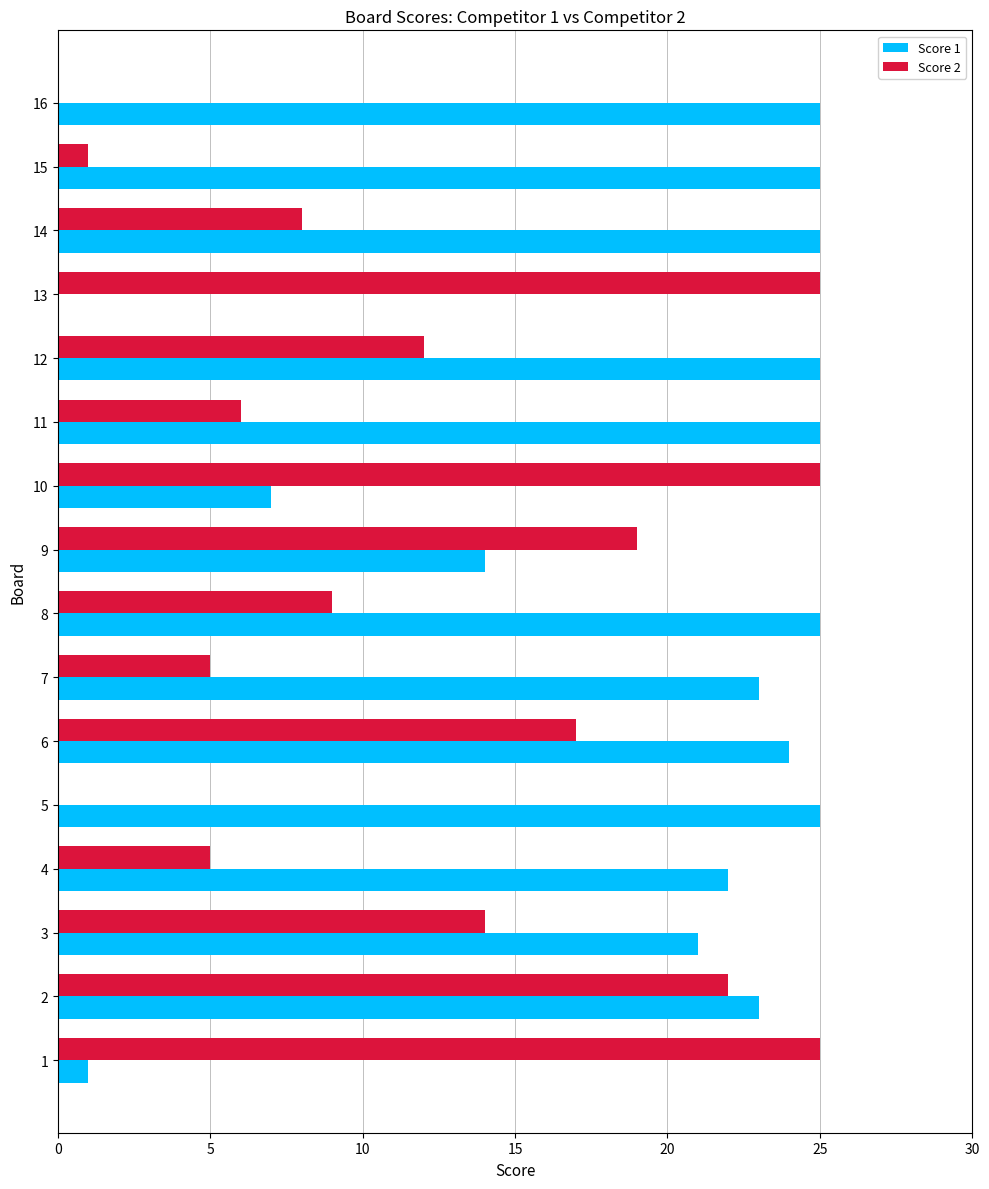

How many data points does each series have?

16